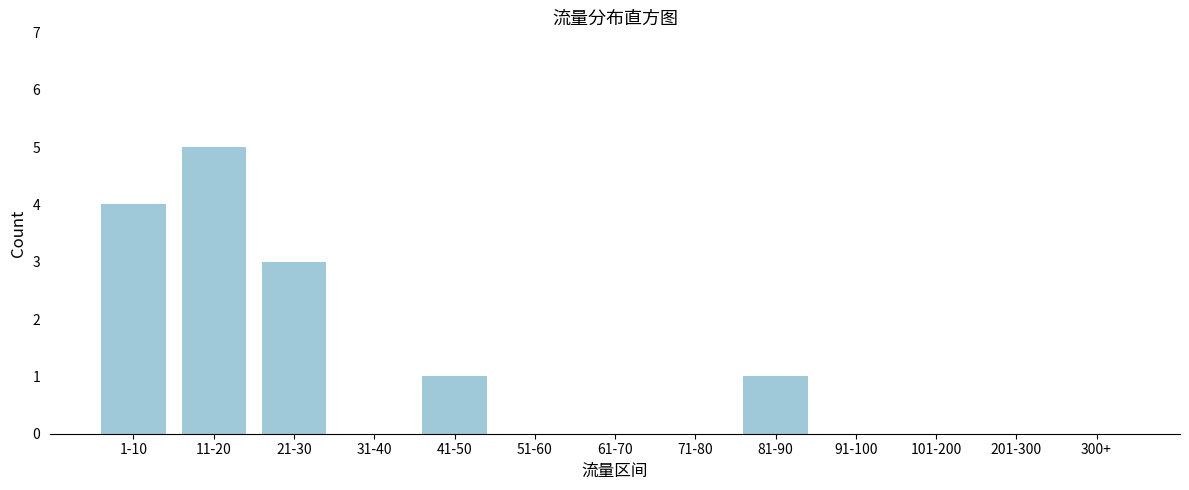

Reading right to left, transcribe all the data shown in this chart.

300+=0	201-300=0	101-200=0	91-100=0	81-90=1	71-80=0	61-70=0	51-60=0	41-50=1	31-40=0	21-30=3	11-20=5	1-10=4